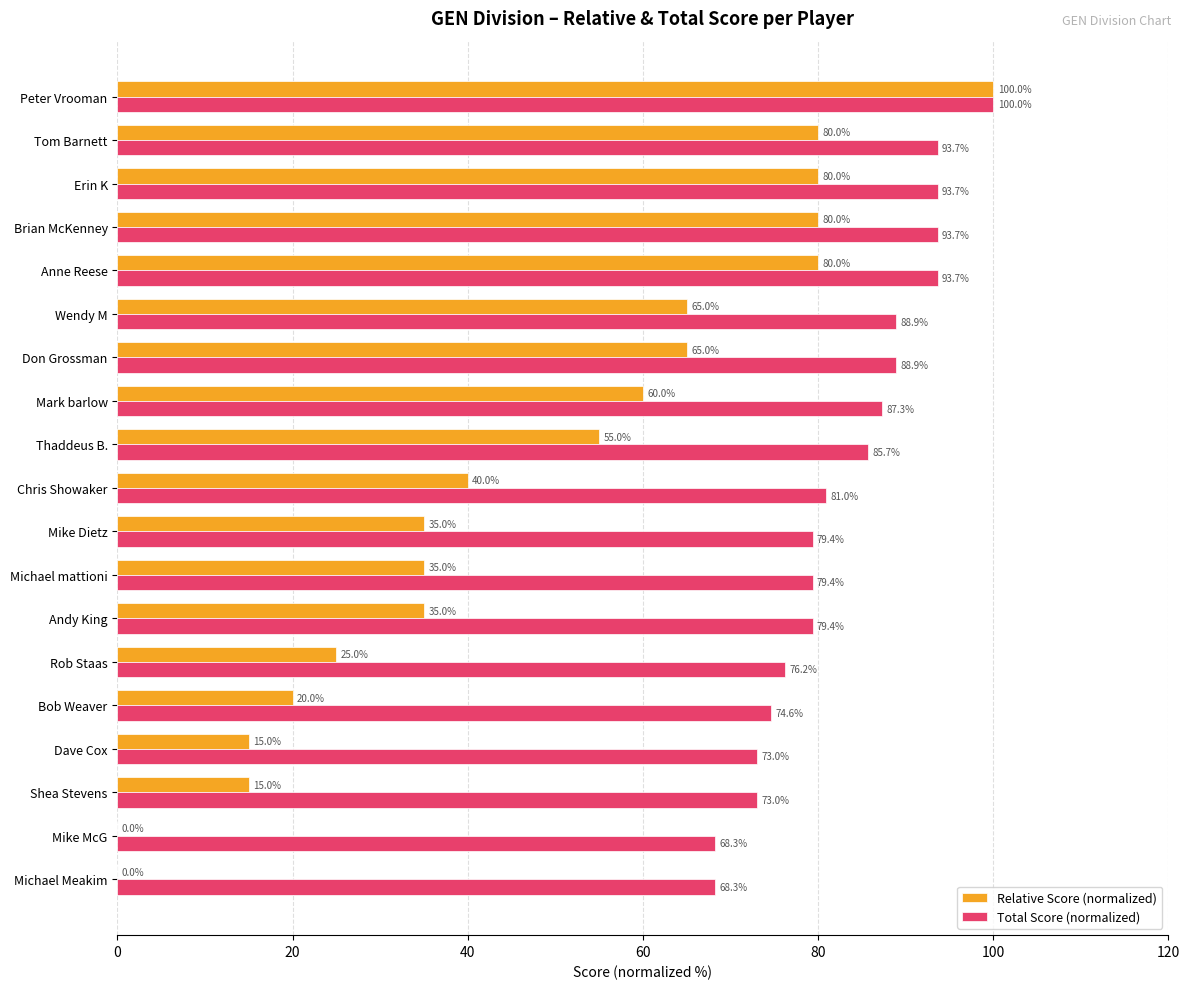

At which category is the sum across all series the highest?

Peter Vrooman